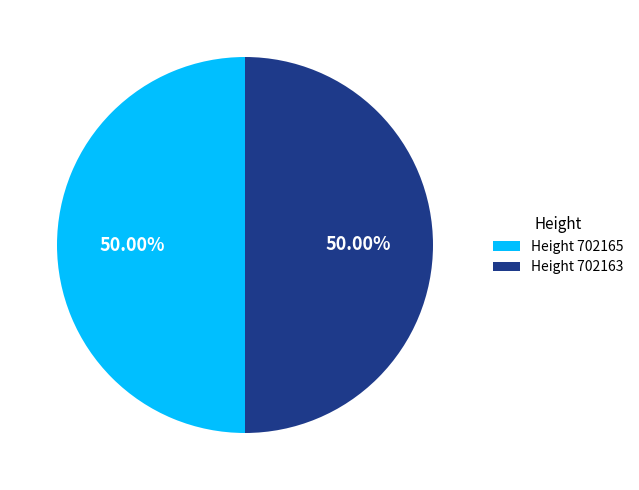

Approximately how many times larger is the value at Height 702165 compared to Height 702163?

1.0